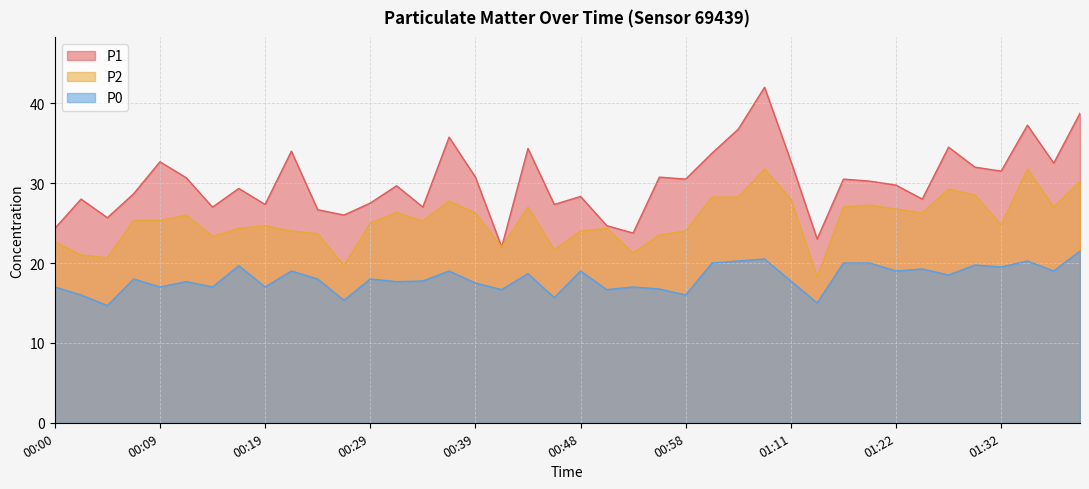

Reading left to right, what are all the values shown in this chart?

P1: 00:00=24.3	00:02=28.0	00:05=25.7	00:07=28.7	00:09=32.7	00:12=30.7	00:14=27.0	00:17=29.3	00:19=27.3	00:22=34.0	00:24=26.7	00:27=26.0	00:29=27.5	00:31=29.7	00:34=27.0	00:36=35.8	00:39=30.8	00:41=22.0	00:44=34.3	00:46=27.3	00:48=28.3	00:51=24.7	00:53=23.8	00:56=30.8	00:58=30.5	01:01=33.8	01:03=36.8	01:09=42.0	01:11=32.8	01:14=23.0	01:17=30.5	01:19=30.2	01:22=29.8	01:24=28.0	01:27=34.5	01:29=32.0	01:32=31.5	01:34=37.2	01:36=32.5	01:39=38.8
P2: 00:00=22.7	00:02=21.0	00:05=20.7	00:07=25.3	00:09=25.3	00:12=26.0	00:14=23.3	00:17=24.3	00:19=24.7	00:22=24.0	00:24=23.7	00:27=19.7	00:29=25.0	00:31=26.3	00:34=25.2	00:36=27.8	00:39=26.2	00:41=22.0	00:44=27.0	00:46=21.7	00:48=24.0	00:51=24.3	00:53=21.2	00:56=23.5	00:58=24.0	01:01=28.2	01:03=28.2	01:09=31.8	01:11=28.0	01:14=18.2	01:17=27.0	01:19=27.2	01:22=26.8	01:24=26.2	01:27=29.2	01:29=28.5	01:32=24.8	01:34=31.8	01:36=27.0	01:39=30.2
P0: 00:00=17.0	00:02=16.0	00:05=14.7	00:07=18.0	00:09=17.0	00:12=17.7	00:14=17.0	00:17=19.7	00:19=17.0	00:22=19.0	00:24=18.0	00:27=15.3	00:29=18.0	00:31=17.7	00:34=17.8	00:36=19.0	00:39=17.5	00:41=16.7	00:44=18.7	00:46=15.7	00:48=19.0	00:51=16.7	00:53=17.0	00:56=16.8	00:58=16.0	01:01=20.0	01:03=20.2	01:09=20.5	01:11=17.8	01:14=15.0	01:17=20.0	01:19=20.0	01:22=19.0	01:24=19.2	01:27=18.5	01:29=19.8	01:32=19.5	01:34=20.2	01:36=19.0	01:39=21.5